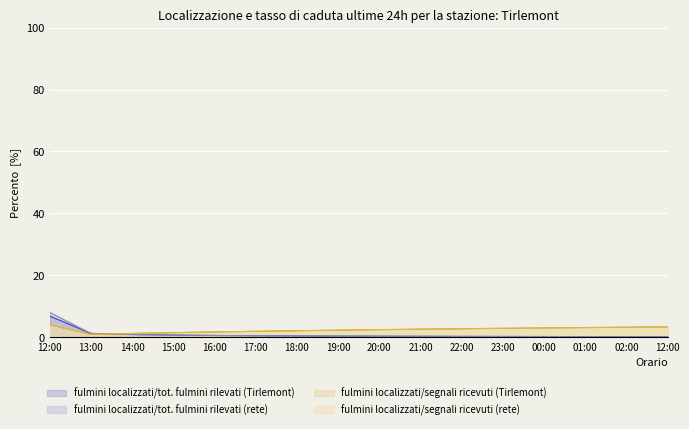

List the series in order of their peak value, highest first.

fulmini localizzati/tot. fulmini rilevati (rete), fulmini localizzati/tot. fulmini rilevati (Tirlemont), fulmini localizzati/segnali ricevuti (rete), fulmini localizzati/segnali ricevuti (Tirlemont)